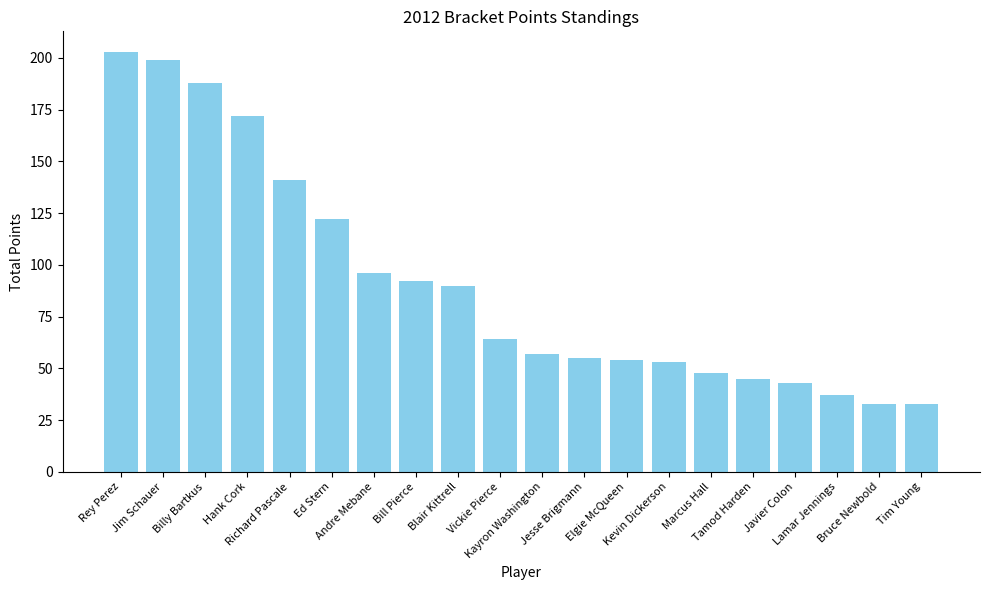

Reading left to right, transcribe all the data shown in this chart.

Rey Perez=202.7	Jim Schauer=199.0	Billy Bartkus=188.0	Hank Cork=172.0	Richard Pascale=141.0	Ed Stern=122.0	Andre Mebane=96.0	Bill Pierce=92.0	Blair Kittrell=90.0	Vickie Pierce=64.0	Kayron Washington=57.0	Jesse Brigmann=55.0	Elgie McQueen=54.0	Kevin Dickerson=53.0	Marcus Hall=48.0	Tamod Harden=45.0	Javier Colon=43.0	Lamar Jennings=37.0	Bruce Newbold=33.0	Tim Young=33.0